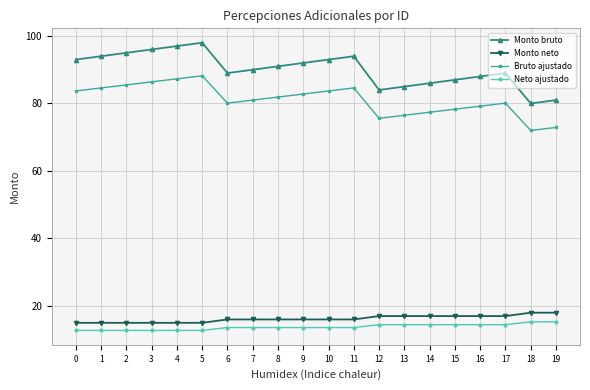

At how many categories does at least one series exceed 57?

20